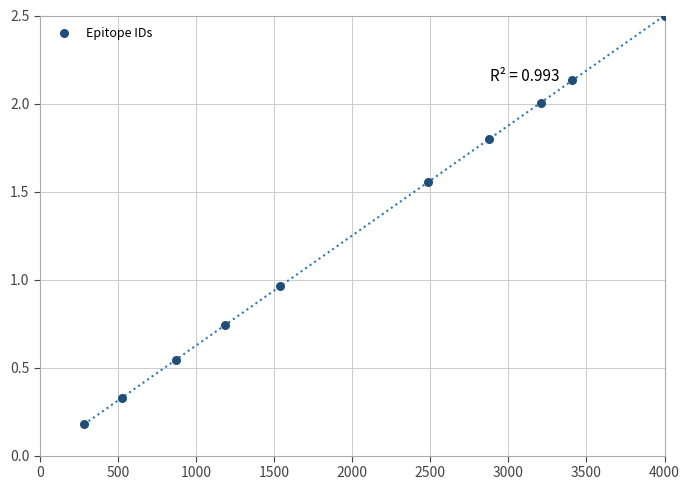

What is the average Y value?

1.3